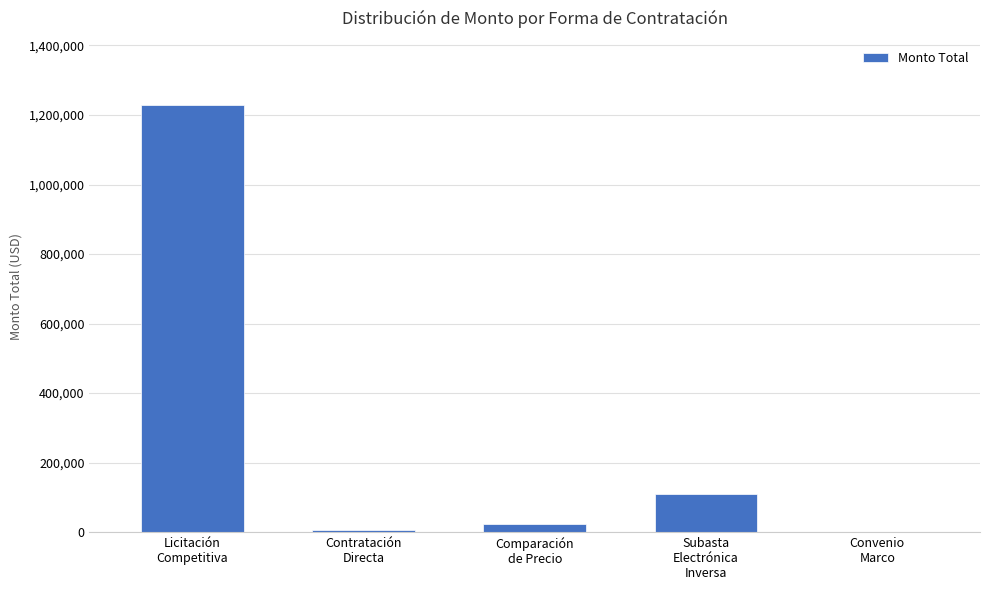

What is the maximum value shown in the chart?

1229230.0